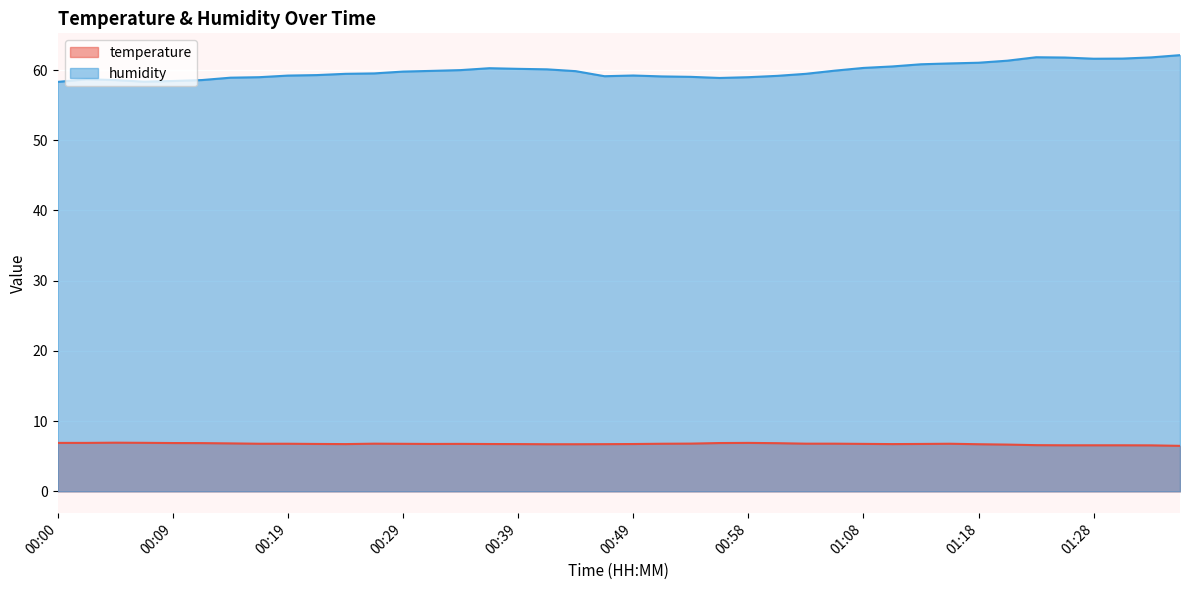

True or false: temperature and humidity intersect in this chart.

False